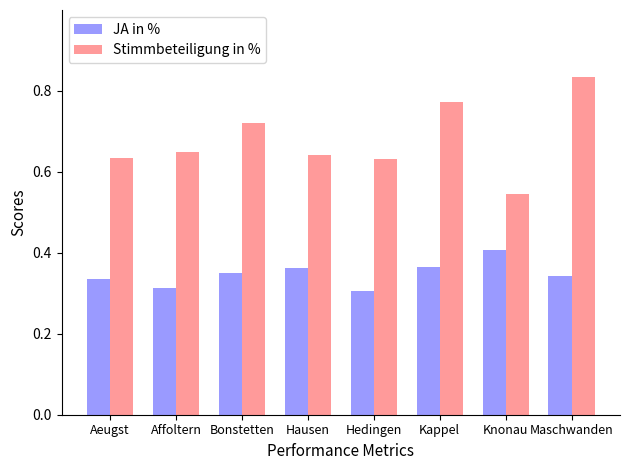

Which series has the largest range (max minus min)?

Stimmbeteiligung in %